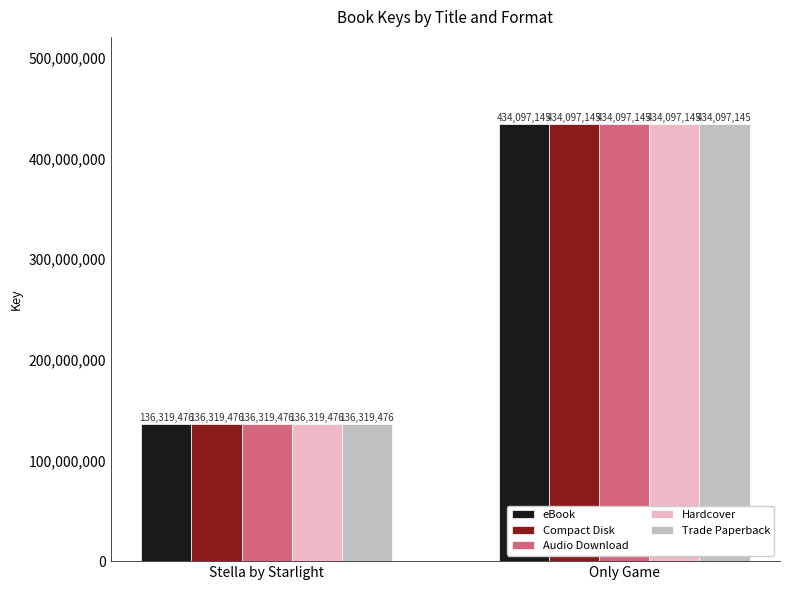

What is the value of the Audio Download bar at the 2nd from the left?

434097145